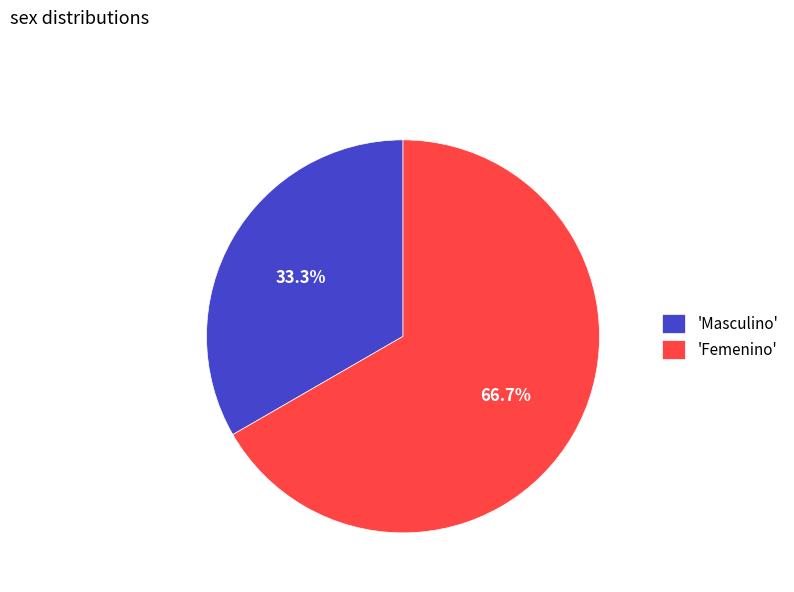

How many segments does this pie chart have?

2